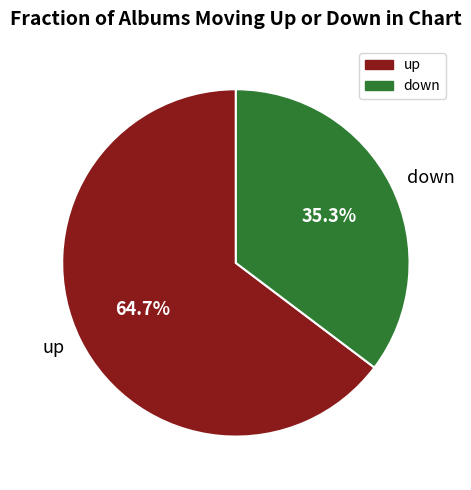

How much of the chart is everything except up?

35.3%